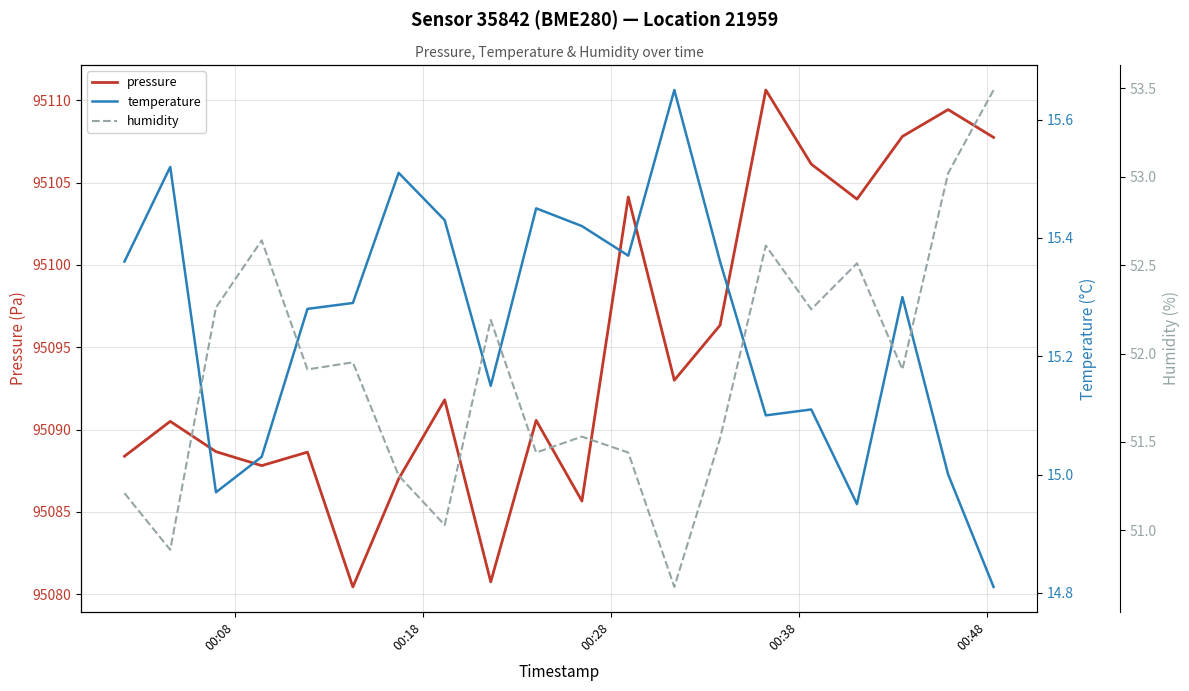

True or false: temperature and pressure cross at least once.

False